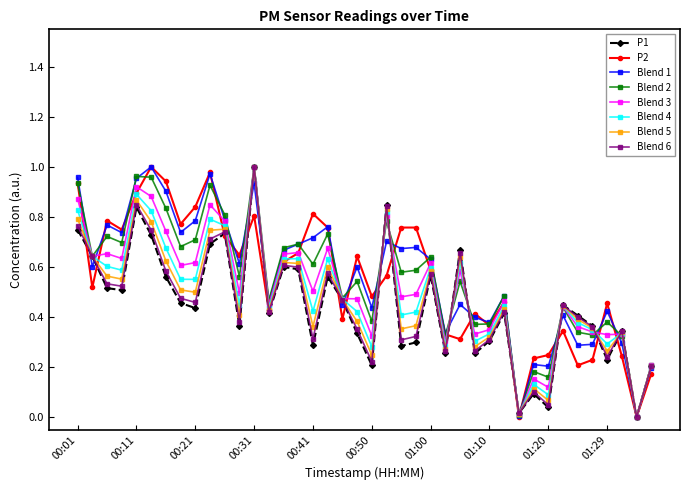

True or false: Blend 4 has more than 2 points higher than both neighbors.

True